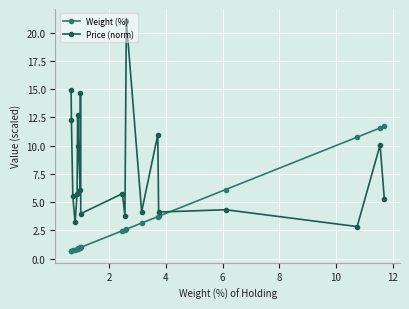

After their last crossing, which series has the higher values: Weight (%) or Price (norm)?

Weight (%)